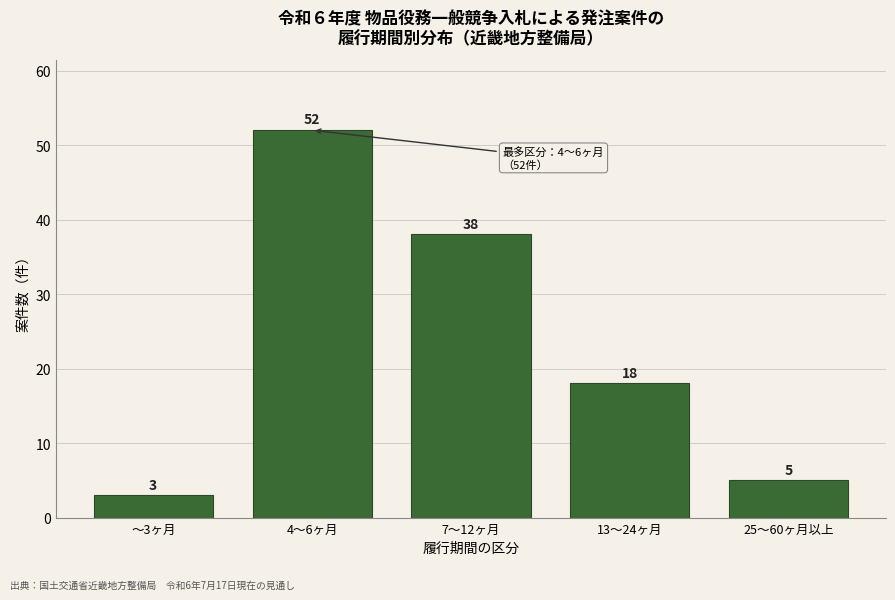

Reading left to right, what are all the values shown in this chart?

3	52	38	18	5